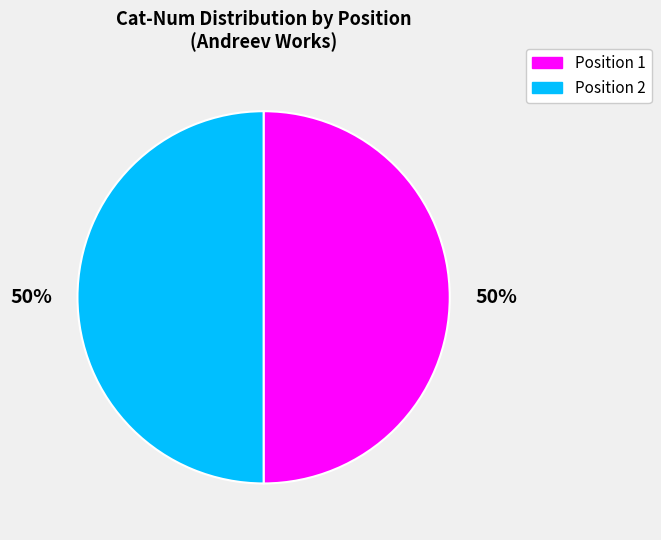

To the nearest percent, what percentage of the pie is Position 1?

50%